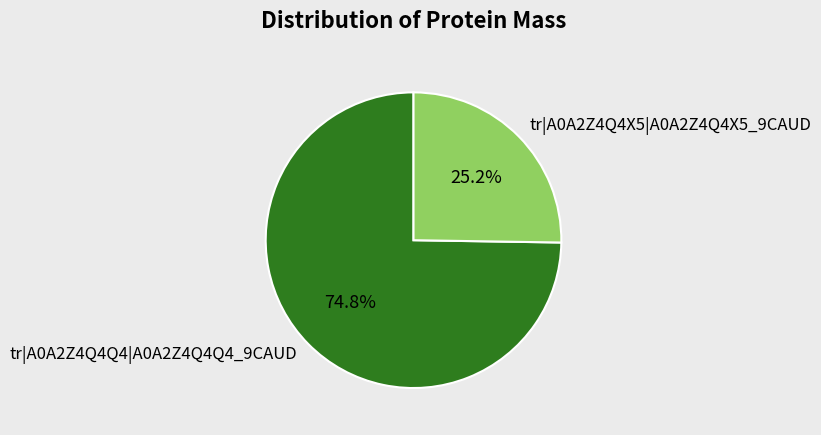

The tr|A0A2Z4Q4X5|A0A2Z4Q4X5_9CAUD slice represents 31% of the pie. True or false?

False